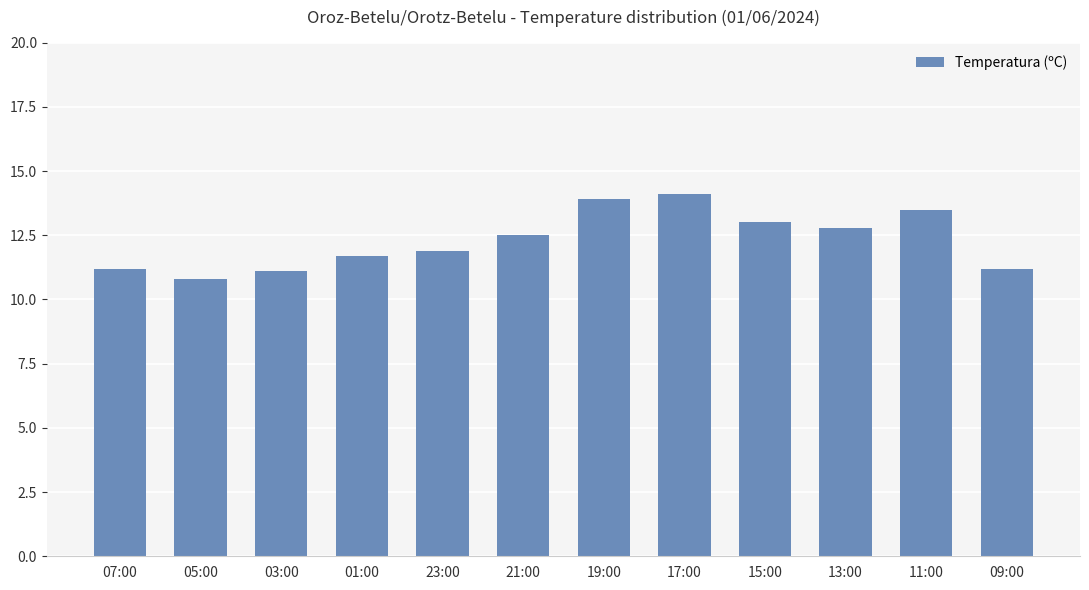

At which label is the value closest to 12?

23:00